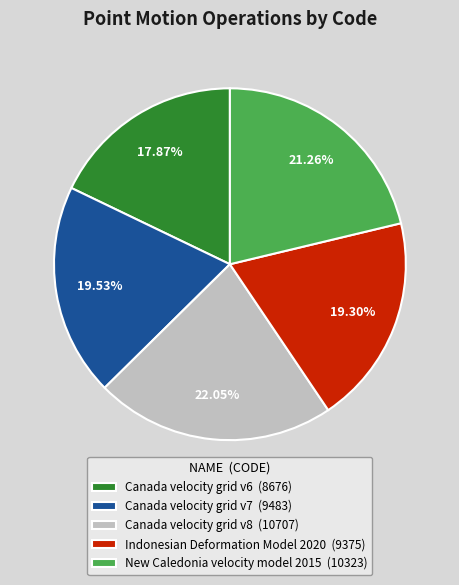

What percentage is the New Caledonia velocity model 2015 slice, to the nearest percent?

21%